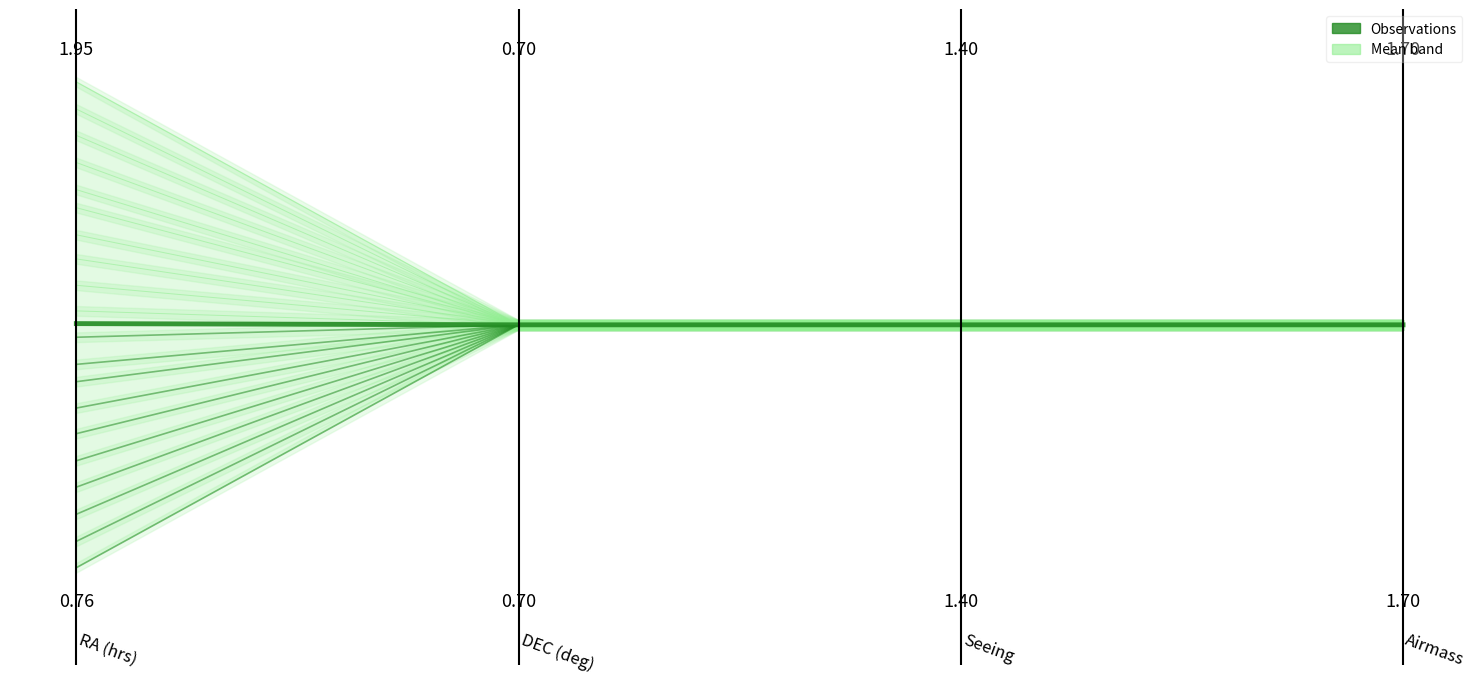

Rank the series at 0.0 from lowest to highest value.

Observations, Mean